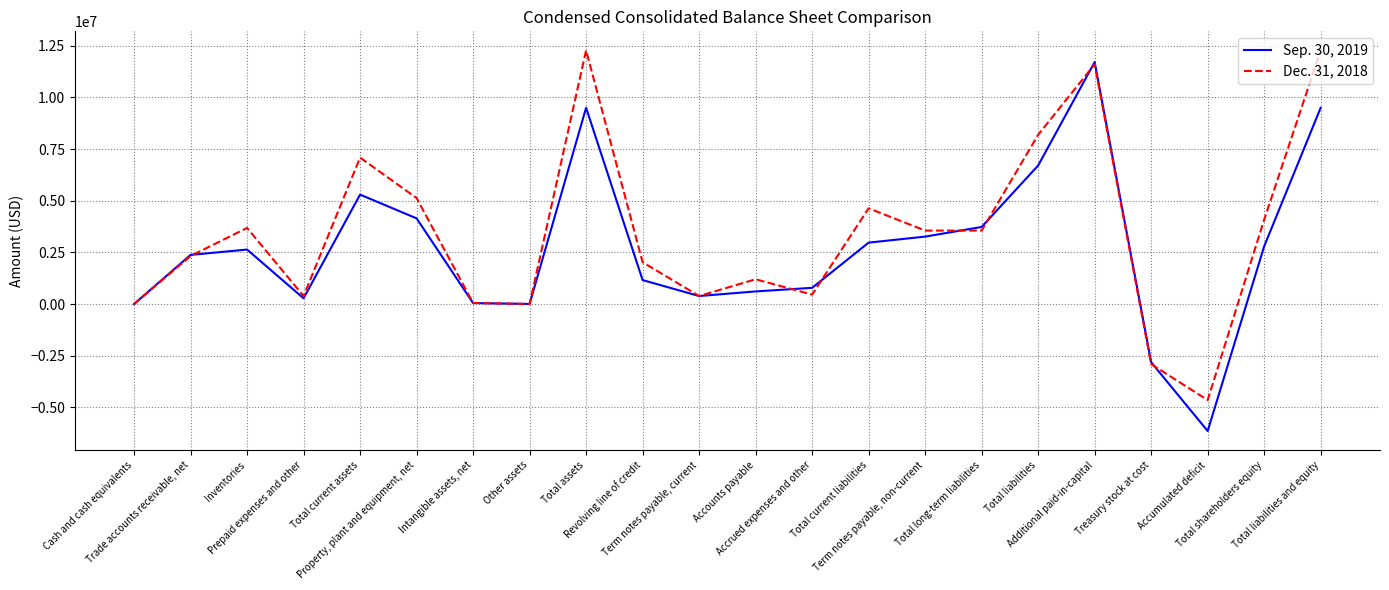

What is the minimum value for Dec. 31, 2018?

-4648484